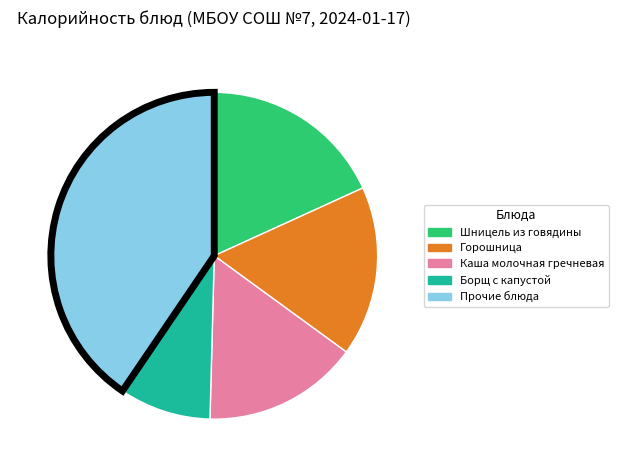

Does any single category account for the majority?

No